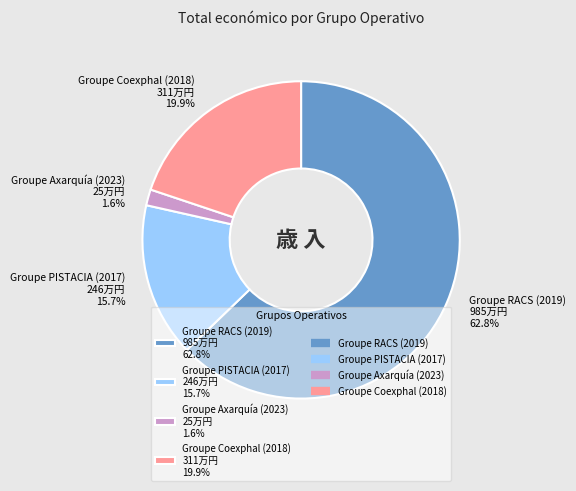

What is the smallest slice in the pie chart?

Groupe Axarquía (2023)